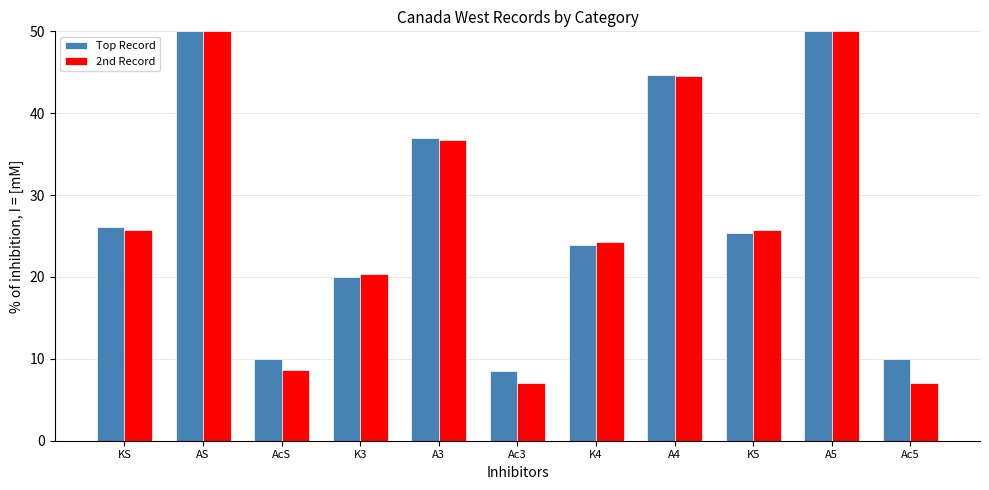

True or false: Top Record has a value of 26.2 at KS.

True